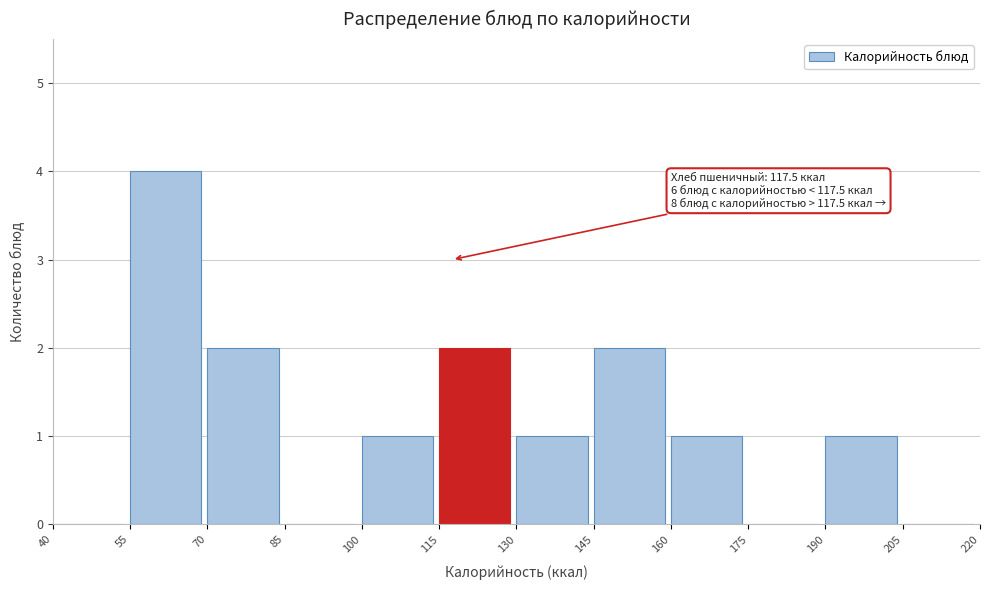

Which range on the x-axis has the tallest bar?

55 to 70